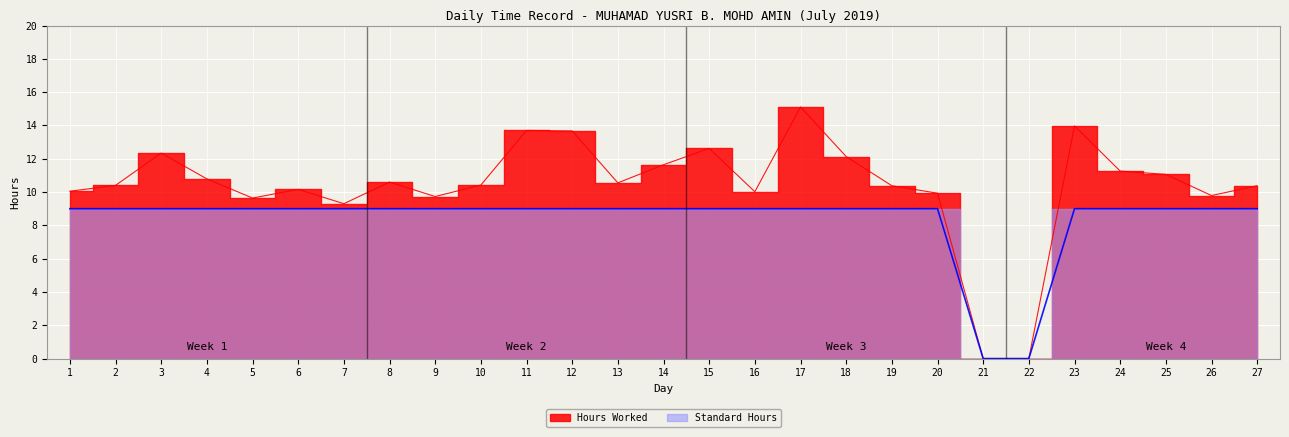

Which has a higher value, 22 or 9?

9